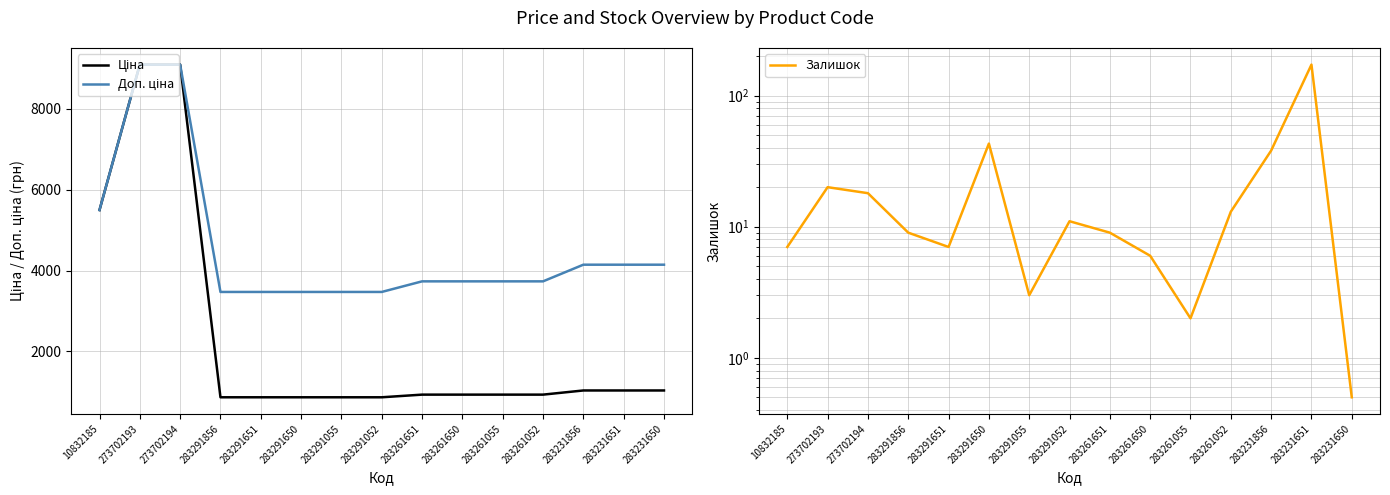

What is the value of the Ціна point at the 4th from the left?

868.0